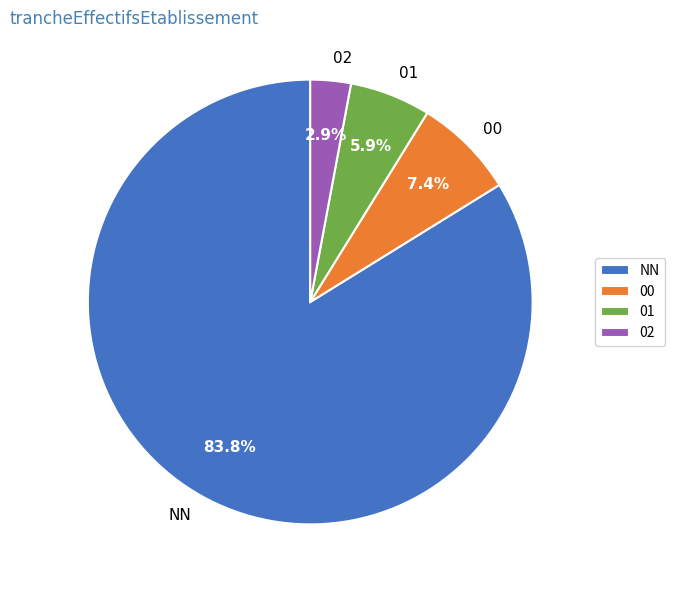

Does any single category account for the majority?

Yes